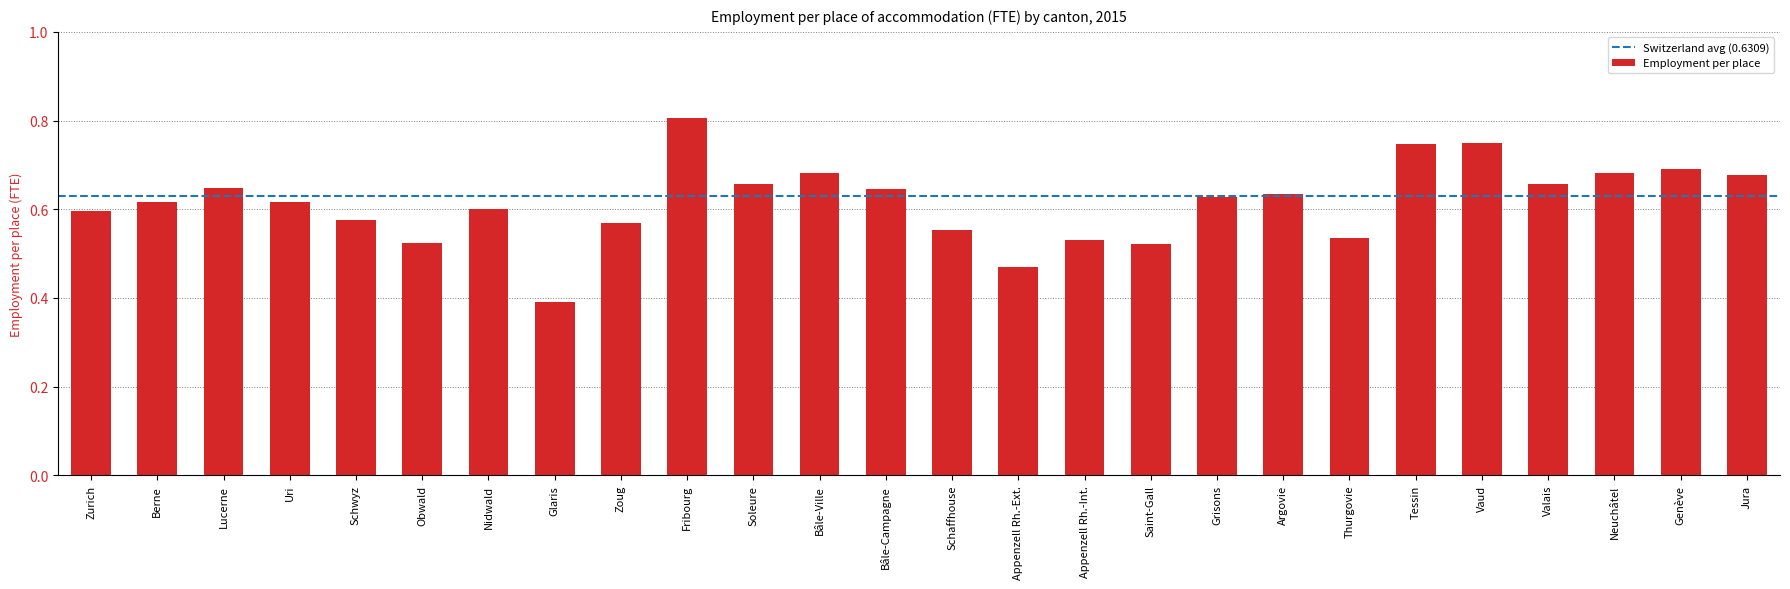

True or false: the data shows 0.3 at Appenzell Rh.-Ext..

False